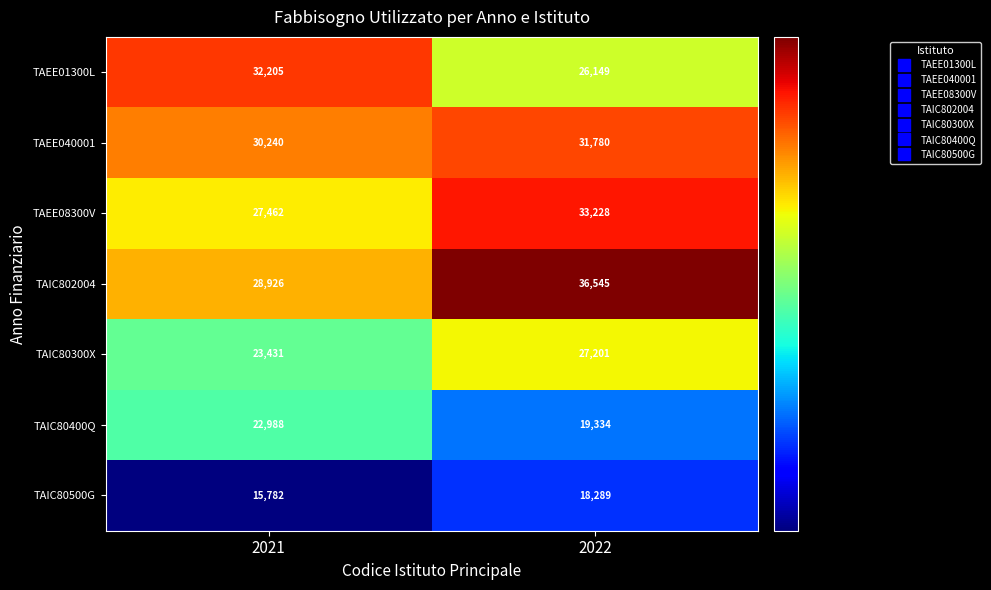

Is it true that TAIC80500G equals 21728 at 2021?

False